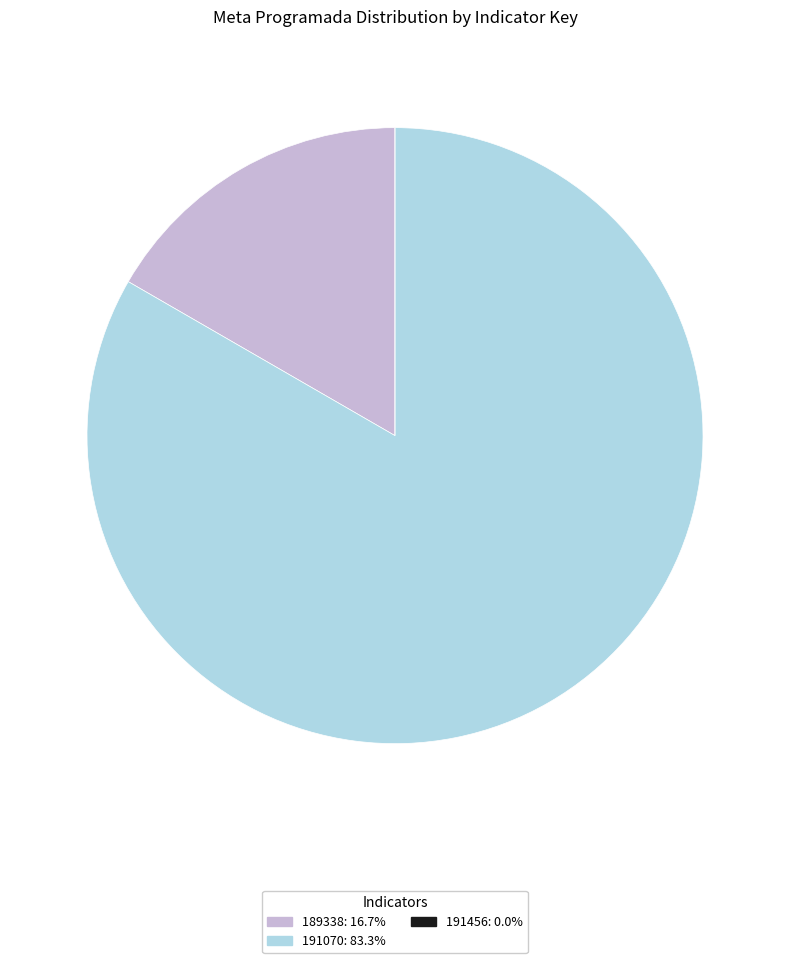

Is there a majority slice in this chart?

Yes